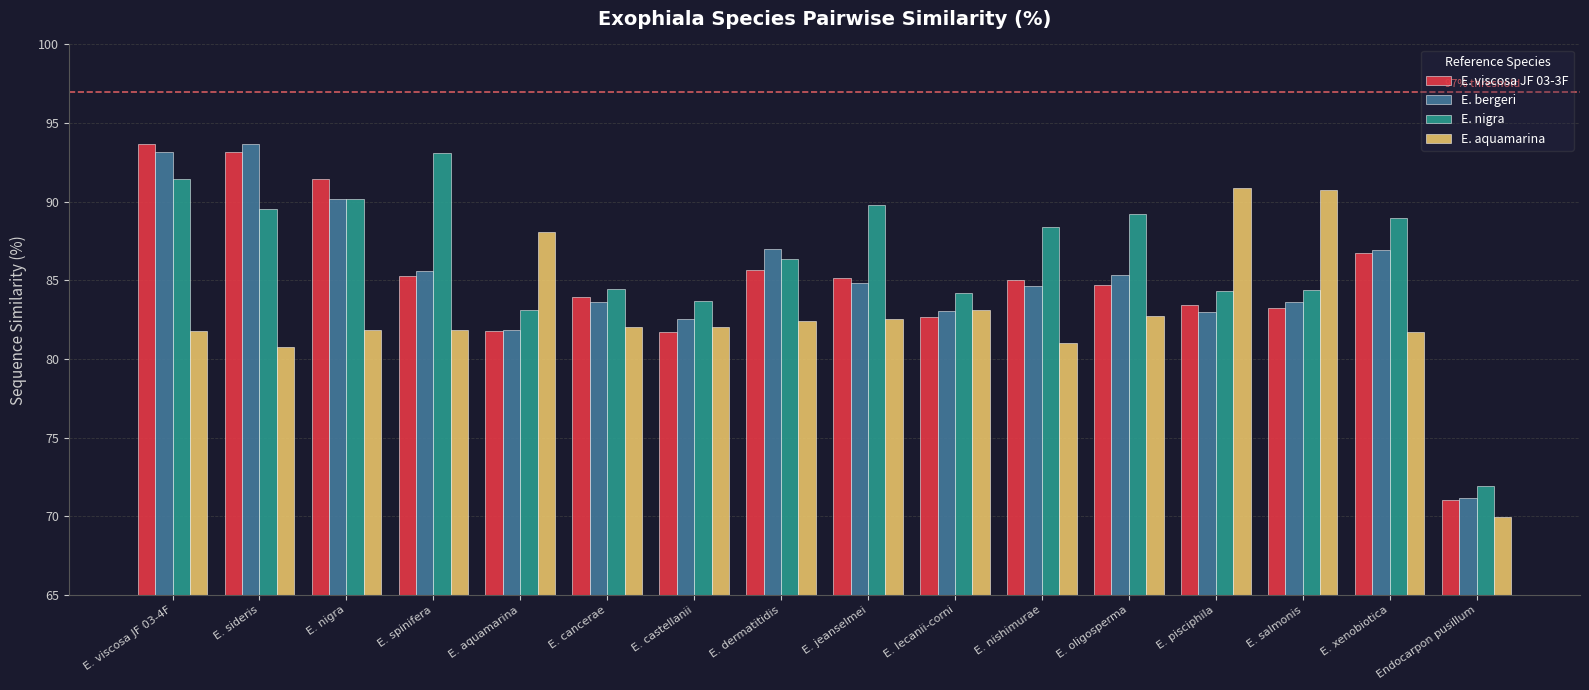

What is the spread (max minus min) of values at E. viscosa JF 03-4F?

11.9